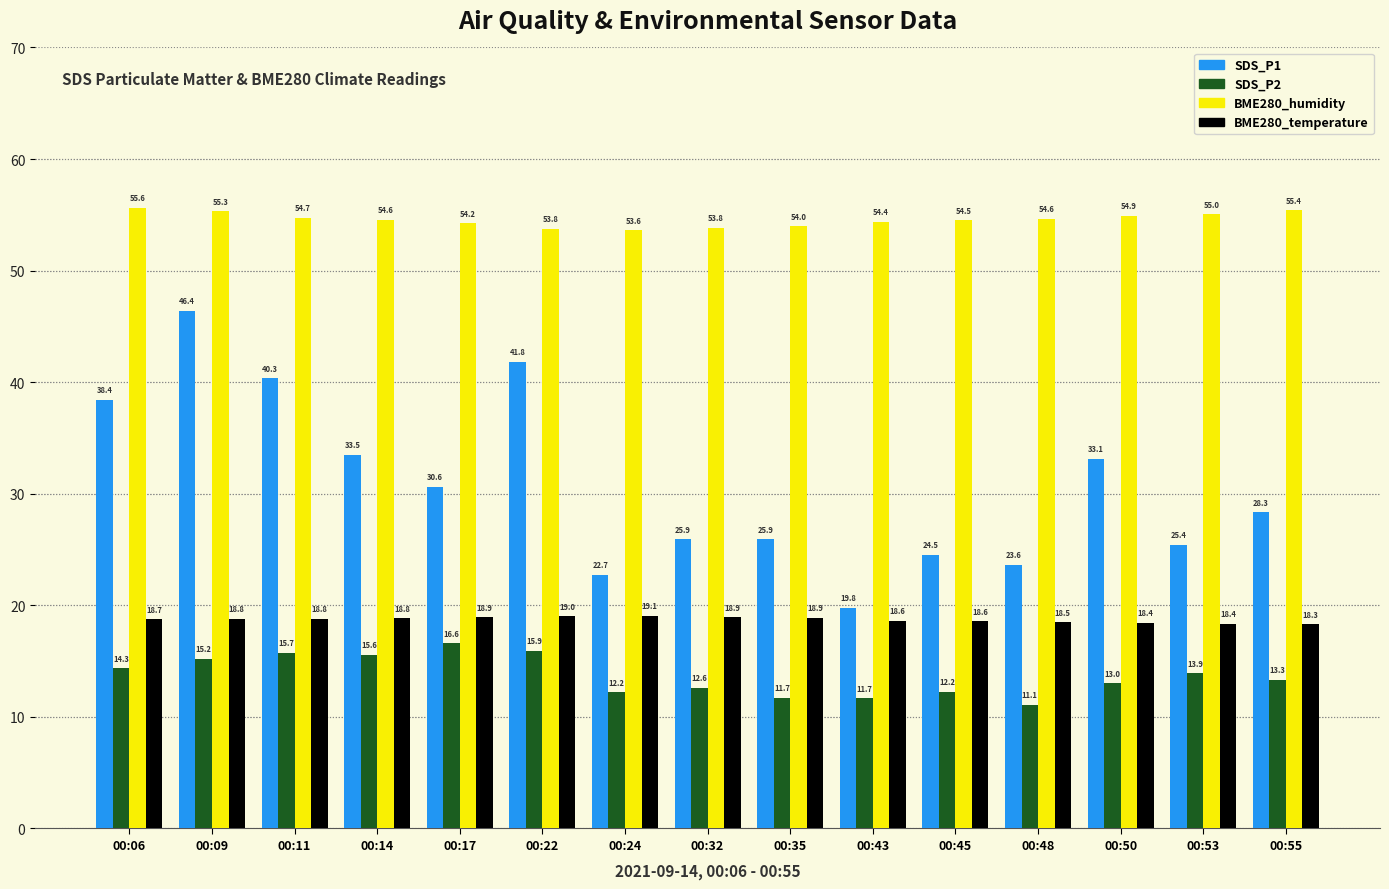

At which label is BME280_humidity closest to 54?

00:35